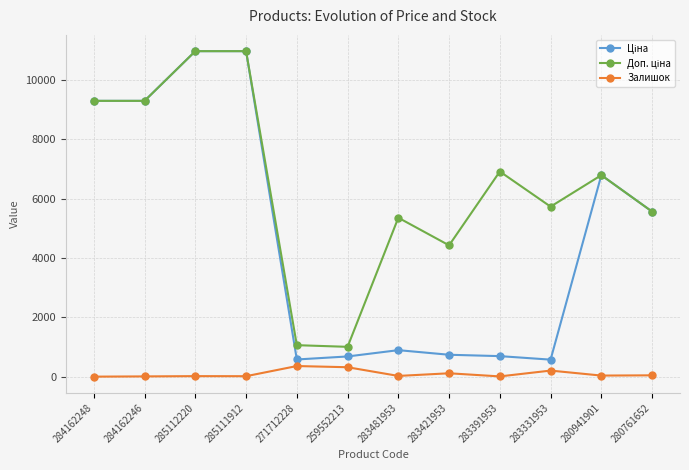

True or false: Залишок has more than 1 interior local peaks.

True